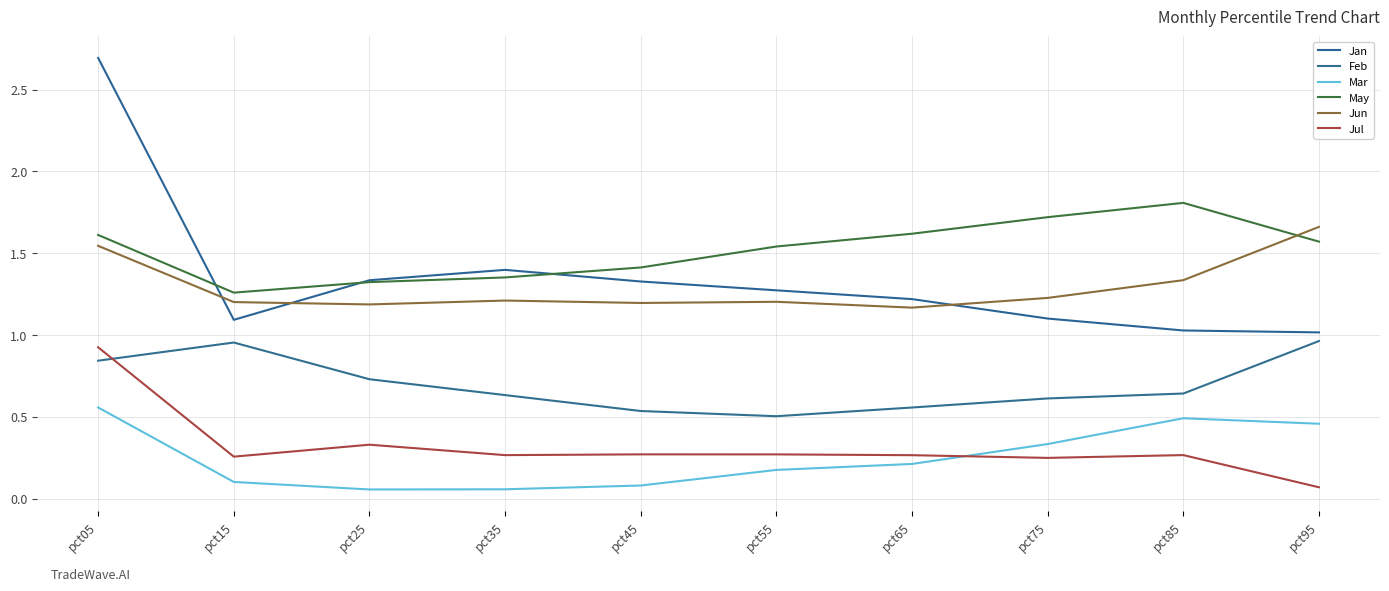

Is the value of Jun at pct95 greater than the value of May at pct55?

Yes